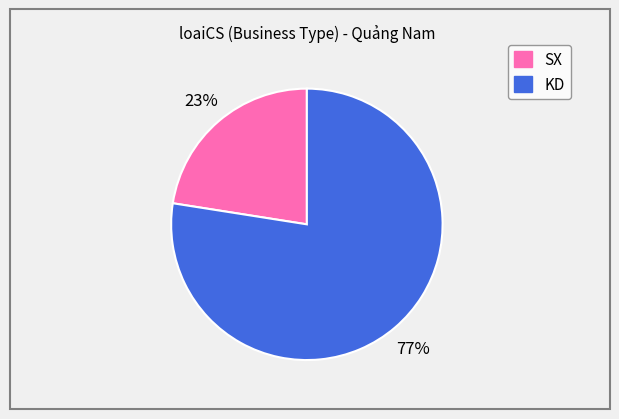

To the nearest percent, what percentage of the pie is KD?

77%